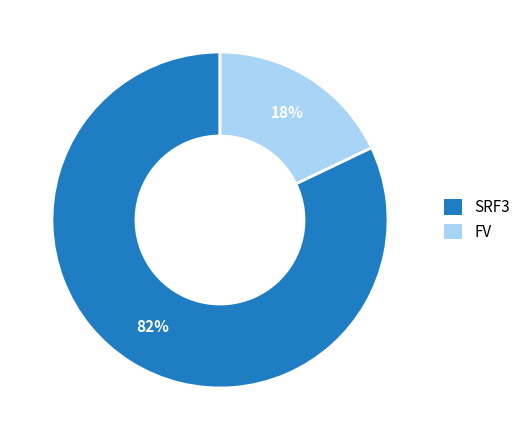

How many slices are in this pie chart?

2